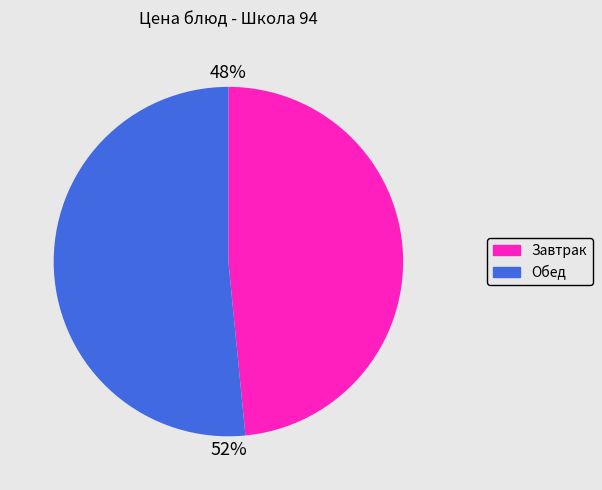

Does any single category account for the majority?

Yes